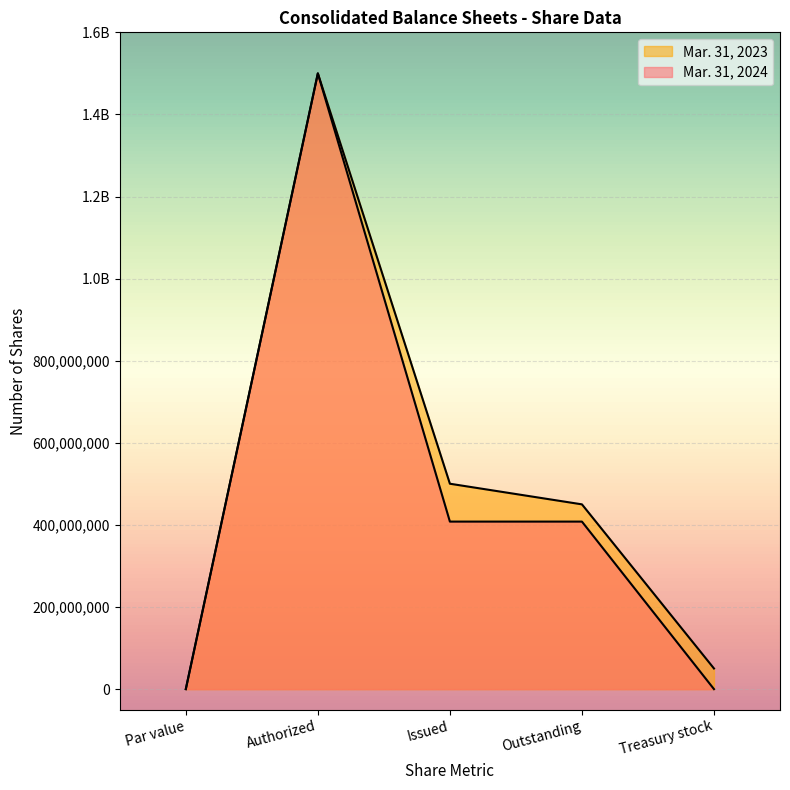

Count the number of data series in this chart.

2